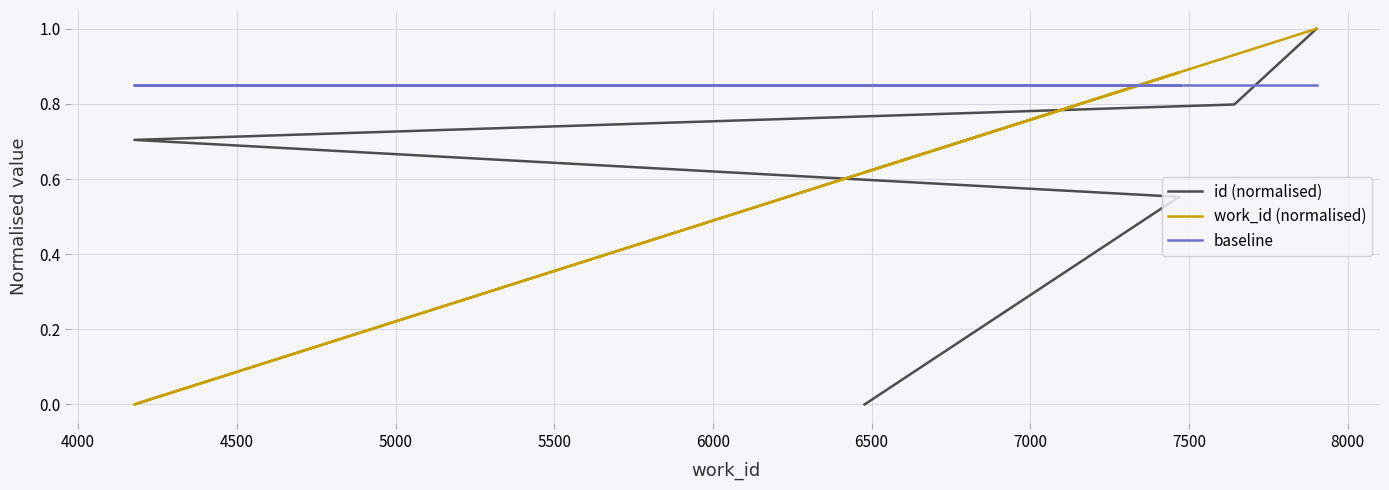

How many lines are shown in the chart?

3